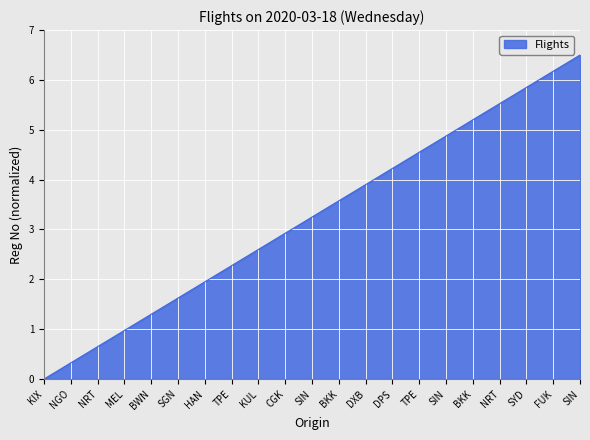

True or false: there are more than 0 points higher than both neighbors.

False